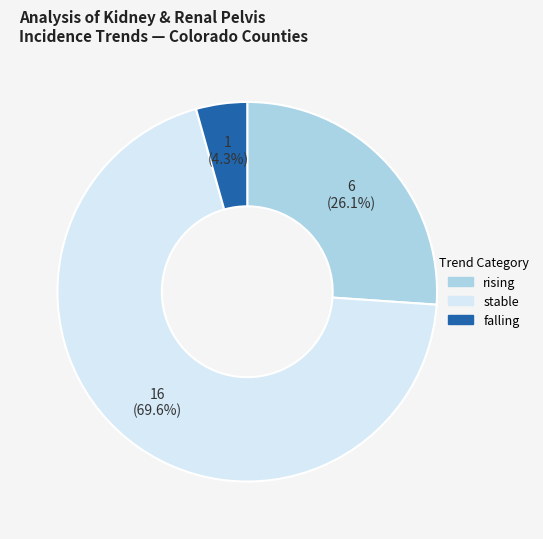

To the nearest percent, what portion does rising represent?

26%